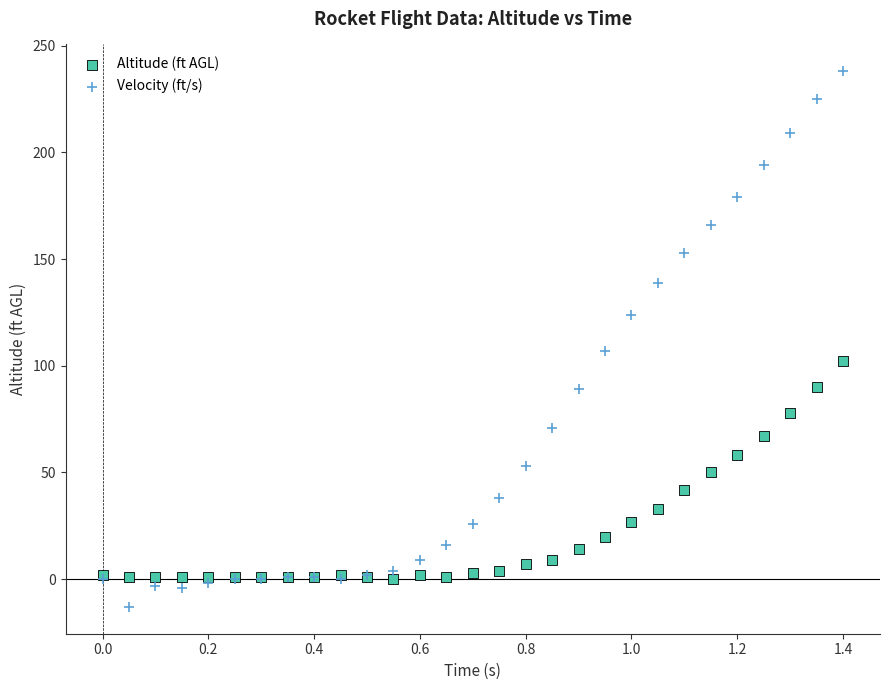

Which series has the widest spread of Y values?

Velocity (ft/s)